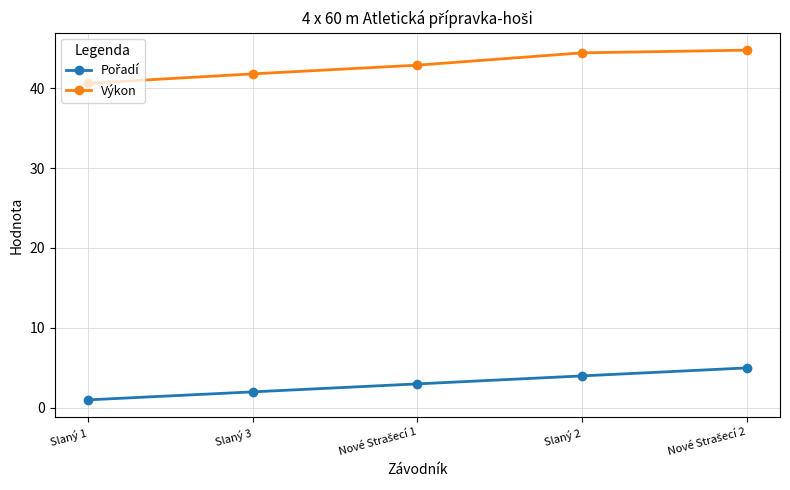

At which category does the chart reach its minimum across all series?

Slaný 1